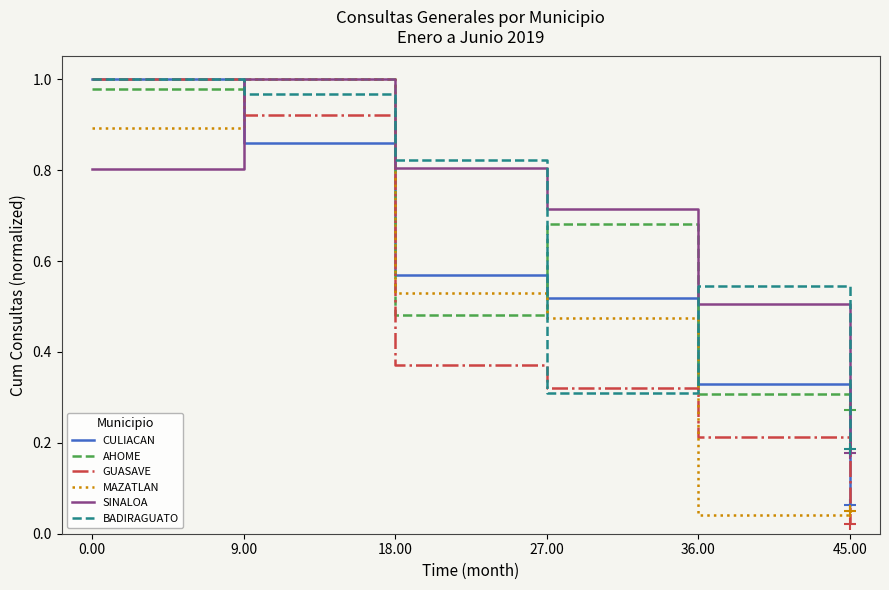

What is the sum of all GUASAVE values?

2.8